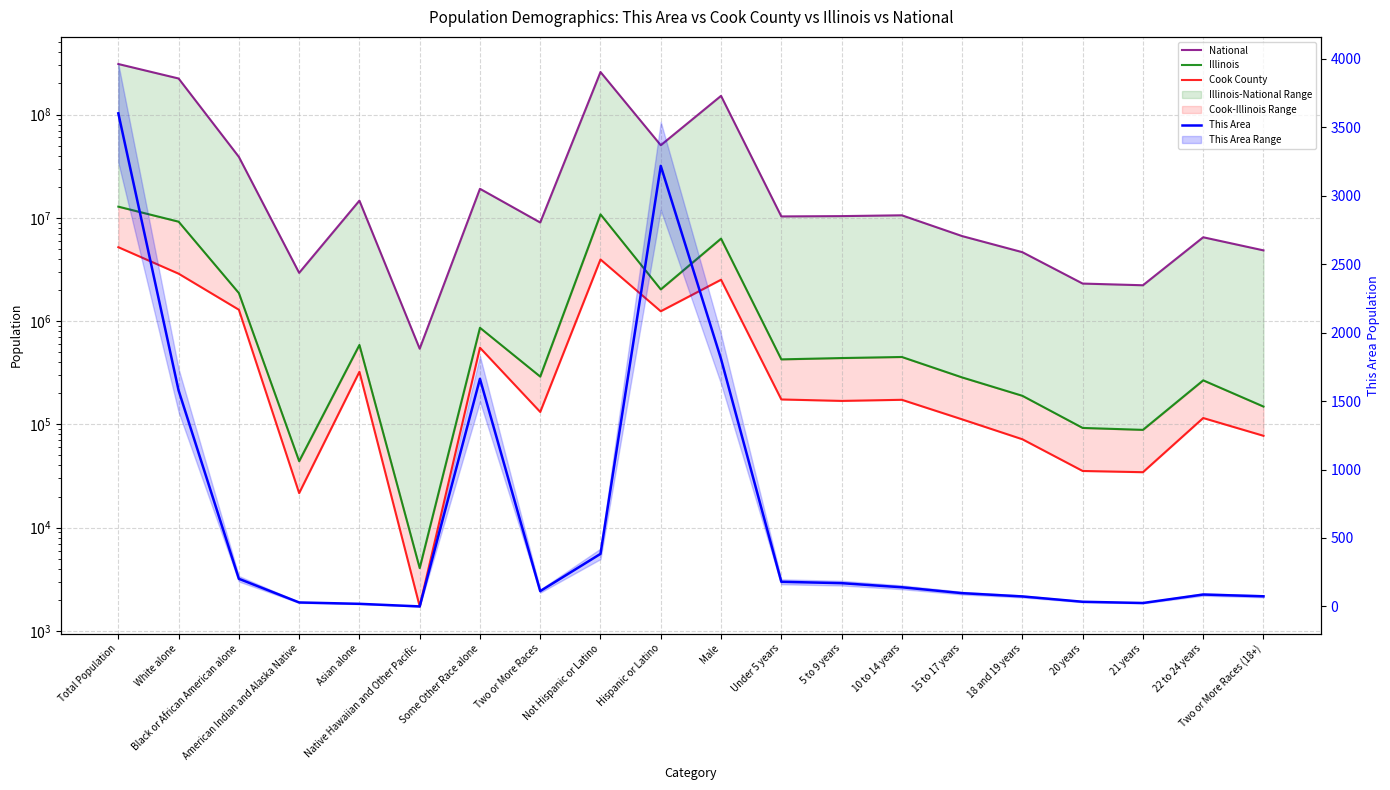

What is the total value across all series at White alone?

235609932